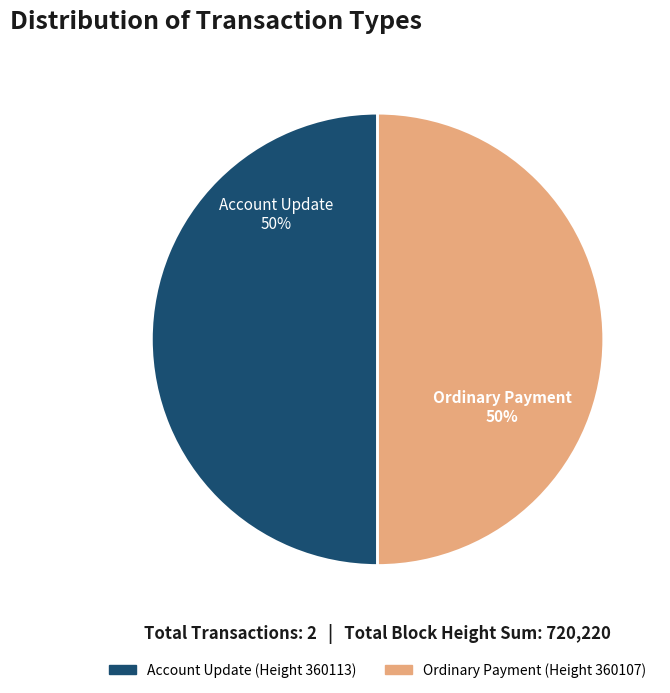

To the nearest percent, what is the average slice percentage?

50%